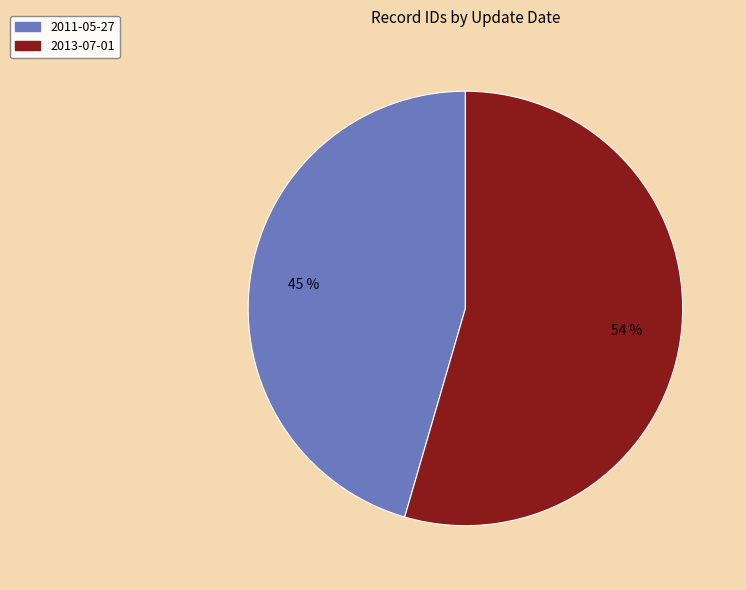

Is there any slice that represents more than half of the pie?

Yes